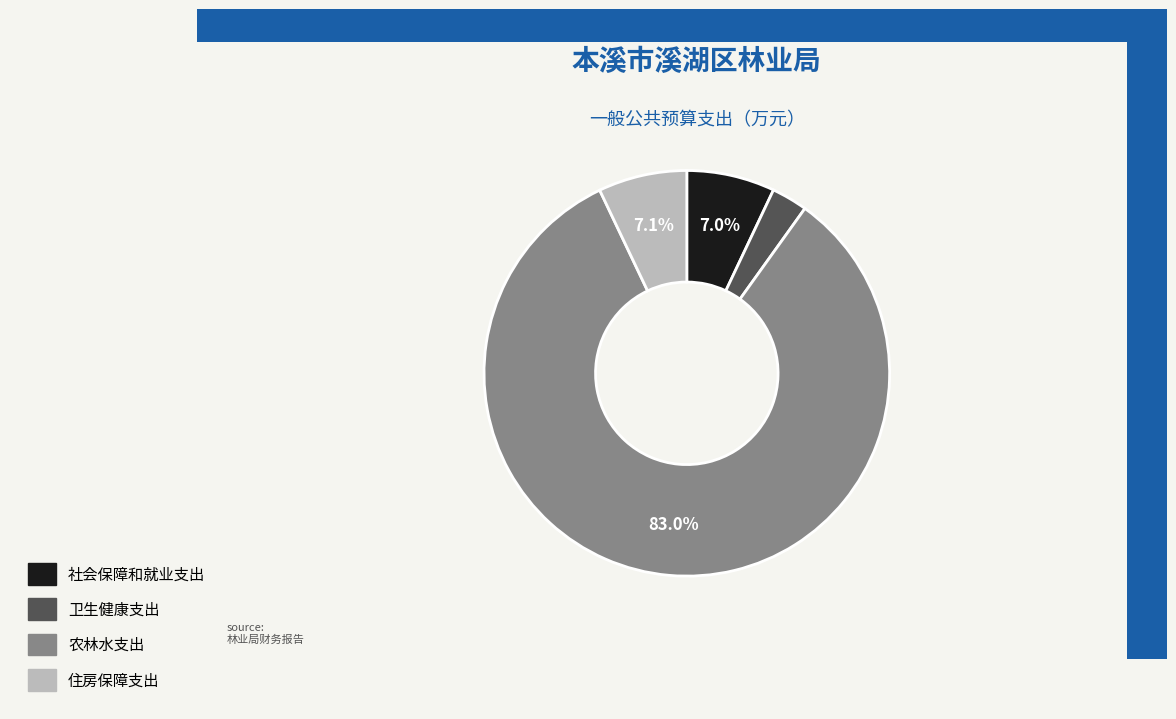

True or false: 住房保障支出 accounts for 7% of the total.

True